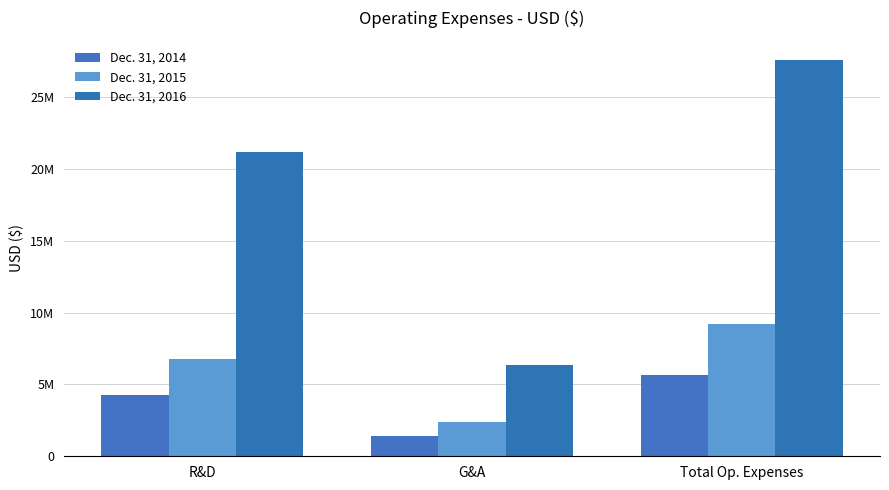

Does the chart contain any negative values?

No